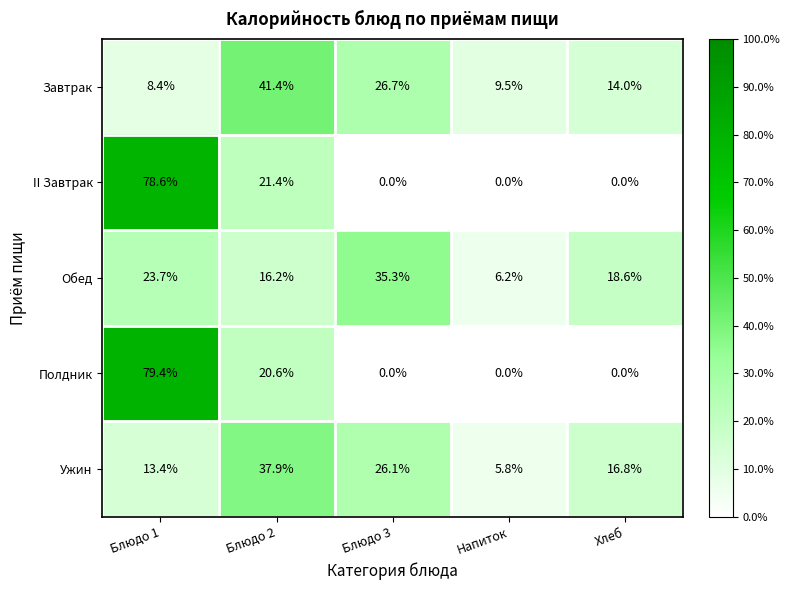

Reading left to right, list all the values displayed in this chart.

Завтрак: 8.4	41.4	26.7	9.5	14.0
II Завтрак: 78.6	21.4	0.0	0.0	0.0
Обед: 23.7	16.2	35.3	6.2	18.6
Полдник: 79.4	20.6	0.0	0.0	0.0
Ужин: 13.4	37.9	26.1	5.8	16.8